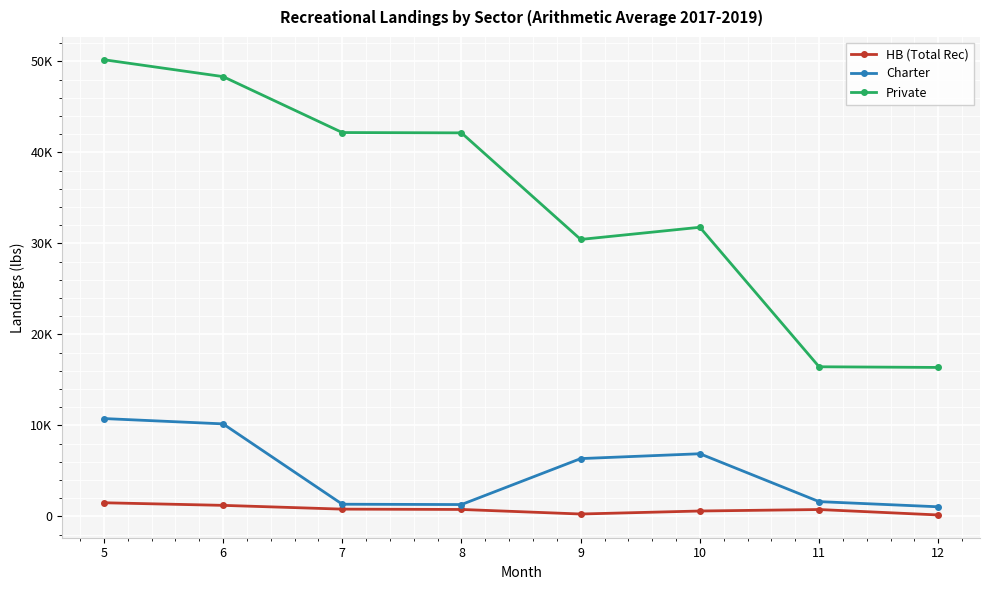

What is the total value across all series at 10?

39252.2